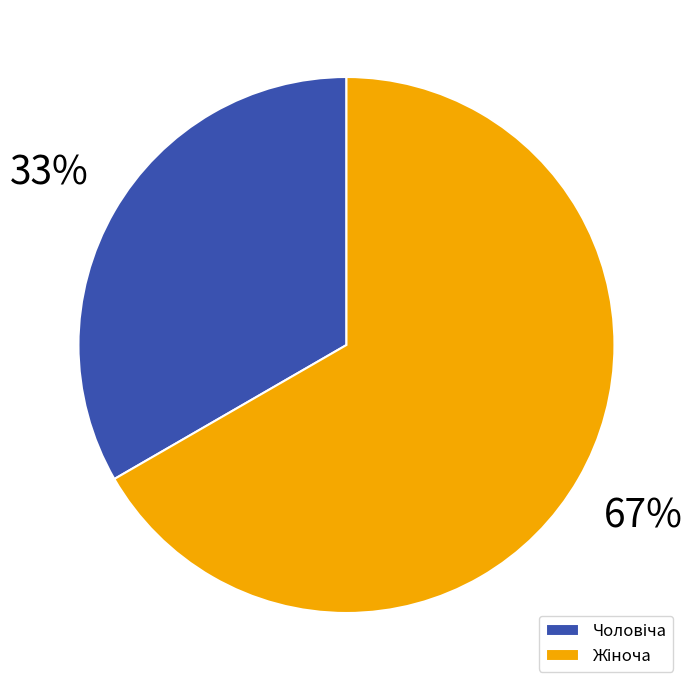

To the nearest percent, what is the average slice percentage?

50%